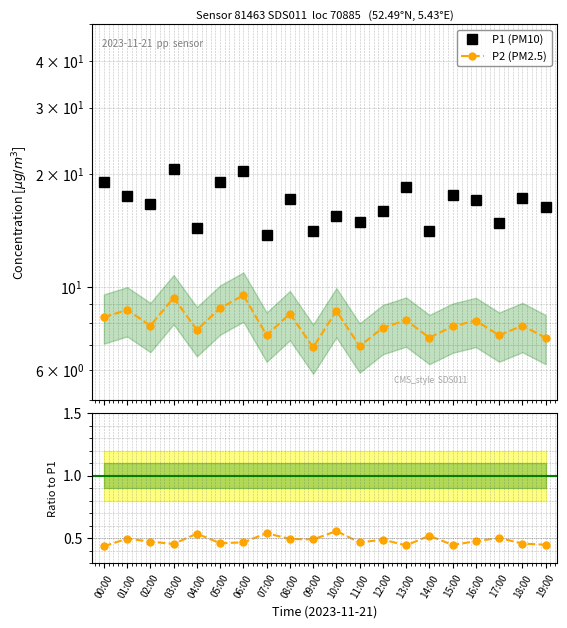

At which label does P2 (PM2.5) first exceed 7?

00:00